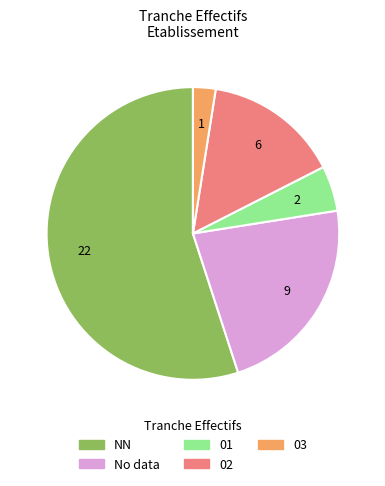

Do No data and 02 together represent more than half of the pie?

No